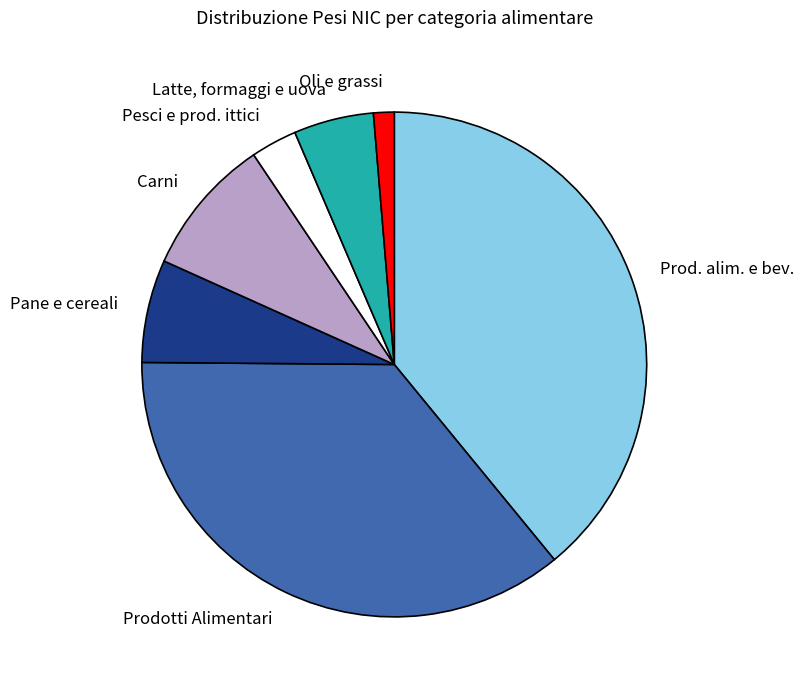

Is Oli e grassi the majority of the pie?

No